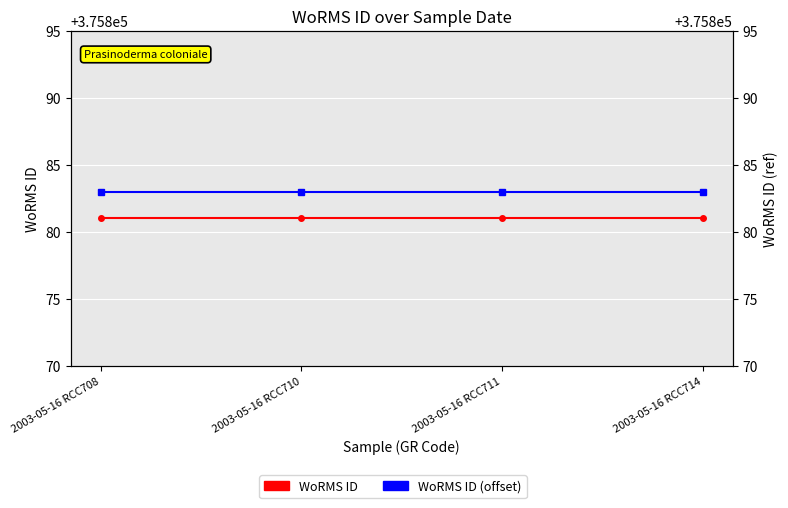

True or false: WoRMS ID (offset) and WoRMS ID cross at least once.

False